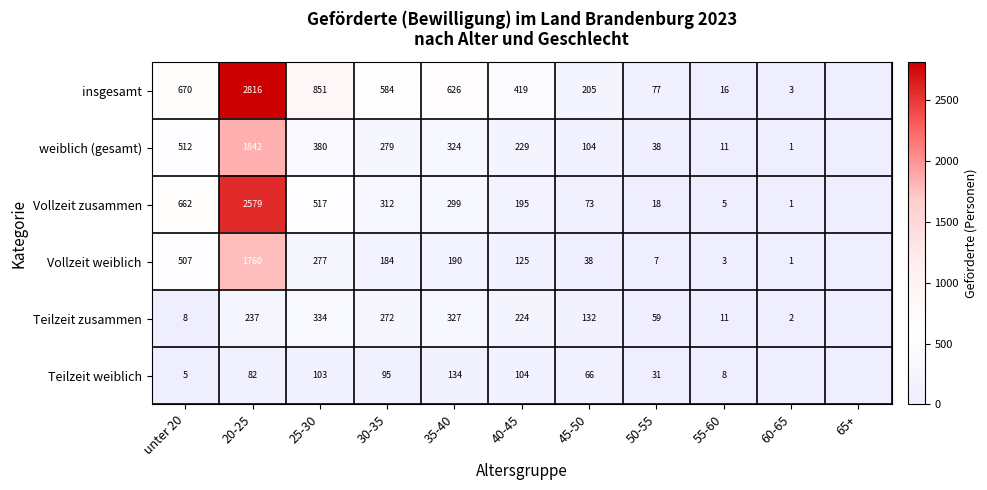

What is the total value across all series at 25-30?

2462